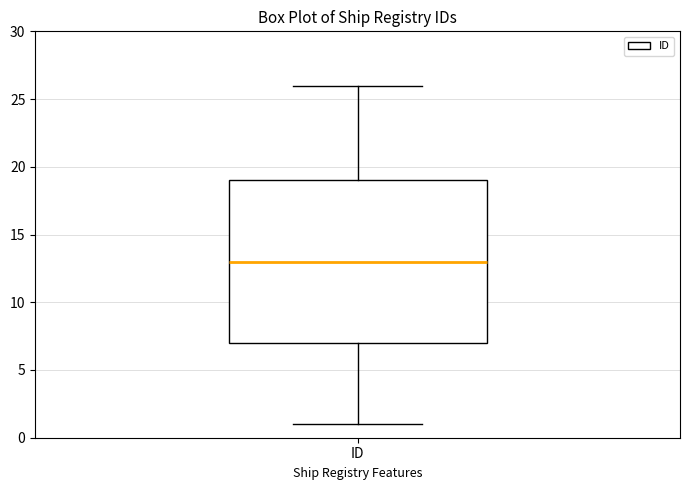

Transcribe this box plot: give where the median line is, the range the box spans, and where the two whiskers end, as read against the y-axis. The values are not printed on the chart, so give them approximately, as read against the axis.

median 13, box 7 to 19, whiskers 1 to 26